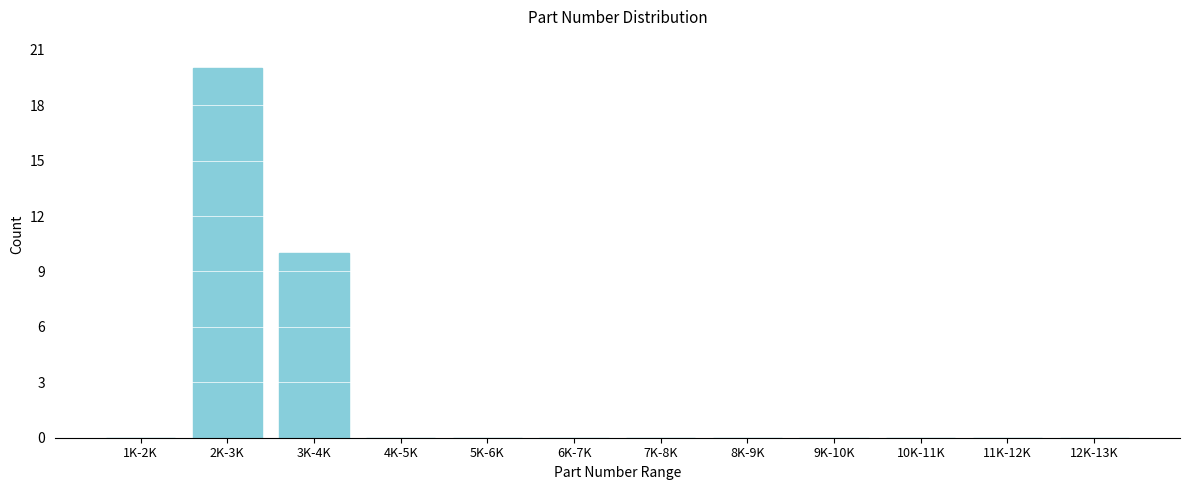

Reading left to right, what are all the values shown in this chart?

1K-2K=0	2K-3K=20	3K-4K=10	4K-5K=0	5K-6K=0	6K-7K=0	7K-8K=0	8K-9K=0	9K-10K=0	10K-11K=0	11K-12K=0	12K-13K=0